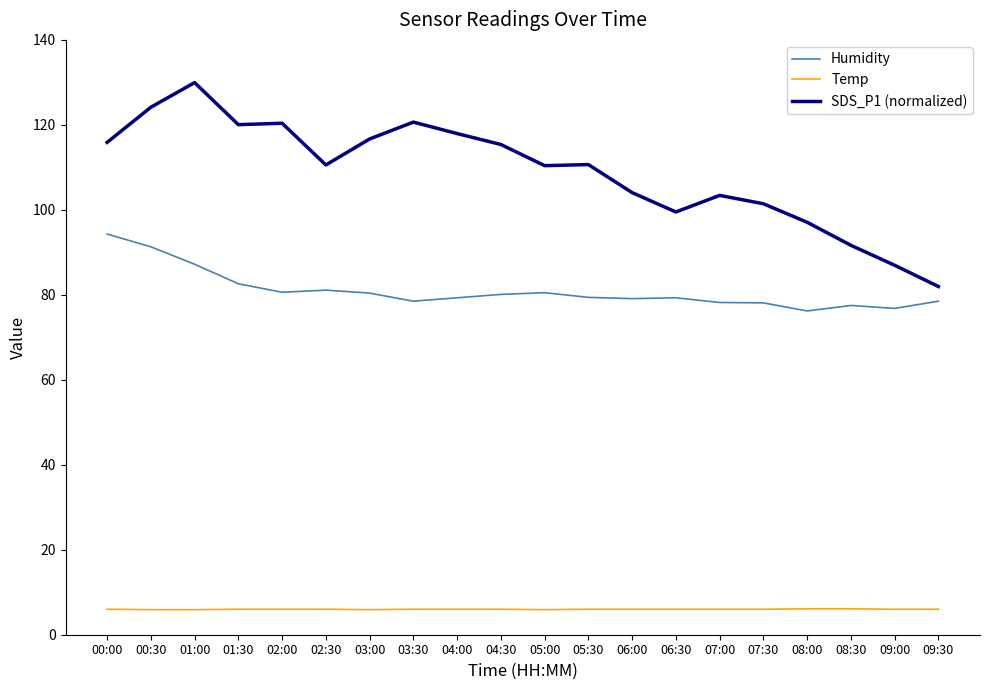

What is the difference between the highest and lowest values at 02:00?

114.4